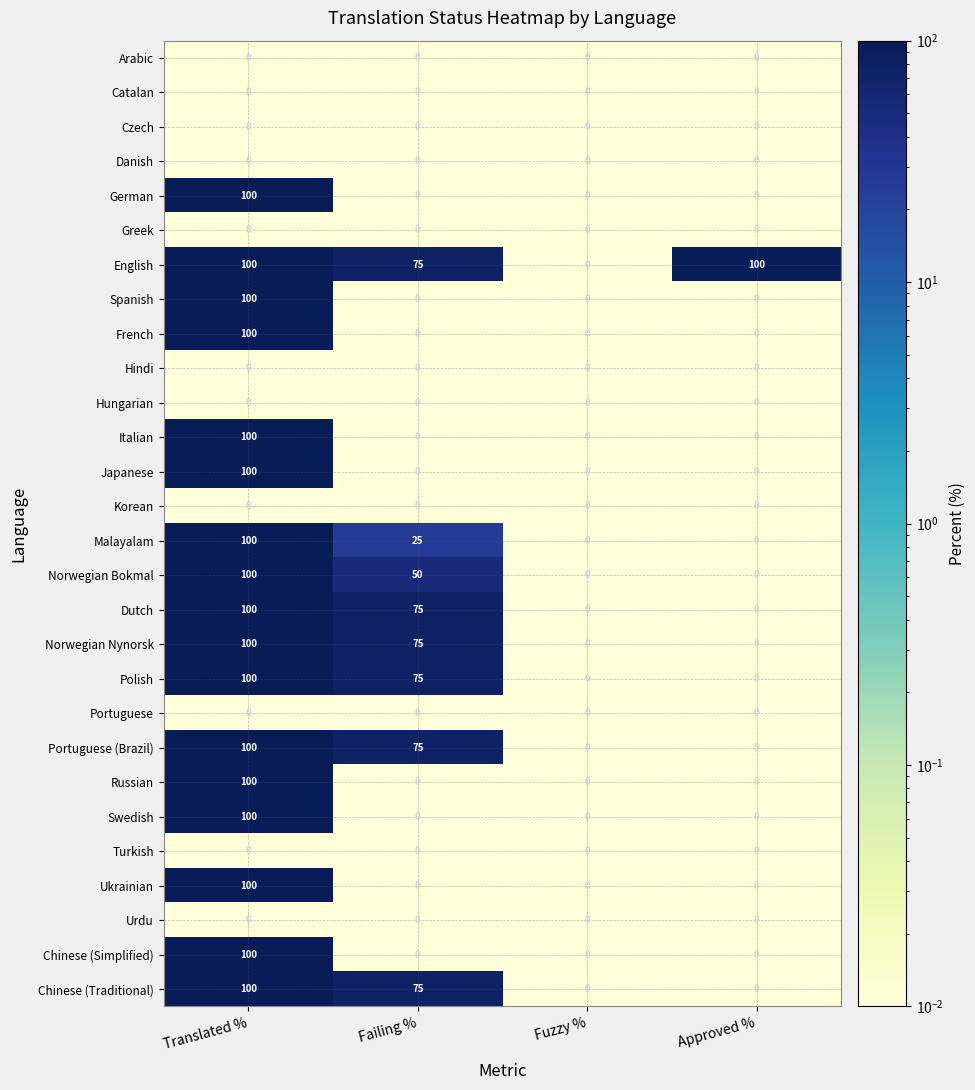

At which category is the sum across all series the highest?

Translated %